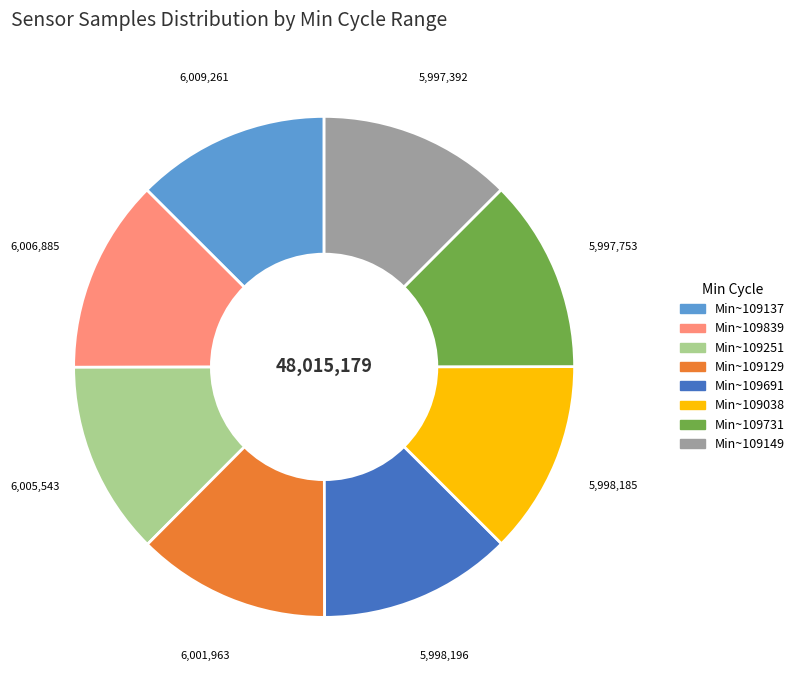

Is there any slice that represents more than half of the pie?

No